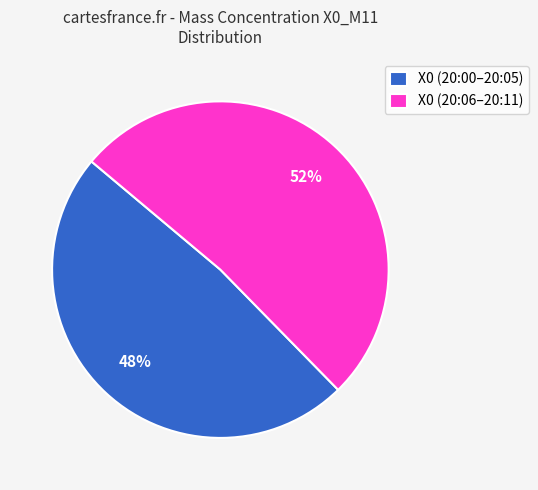

Combined, do X0 (20:06–20:11) and X0 (20:00–20:05) account for over 50%?

Yes